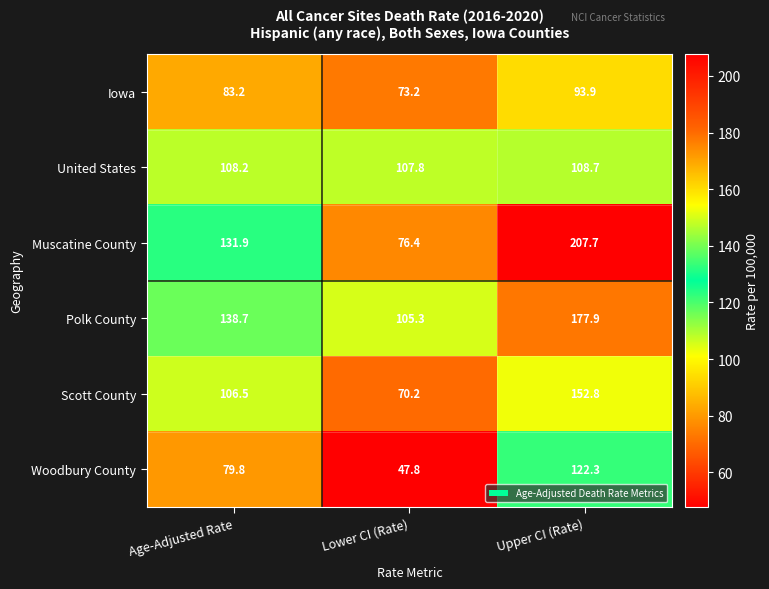

Count the number of data series in this chart.

6